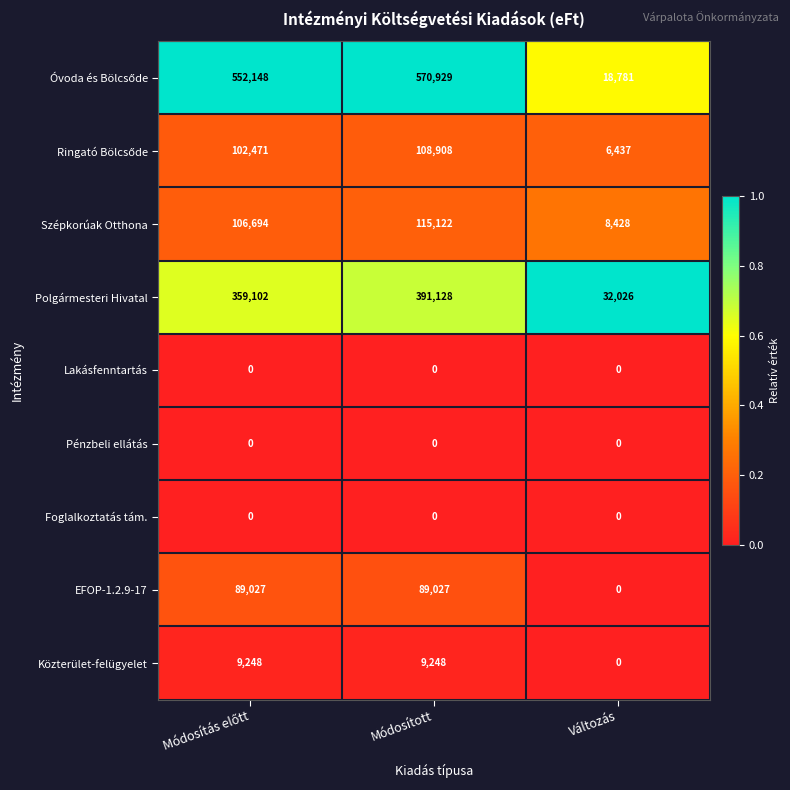

Which category has the lowest value in the EFOP-1.2.9-17 series?

Változás